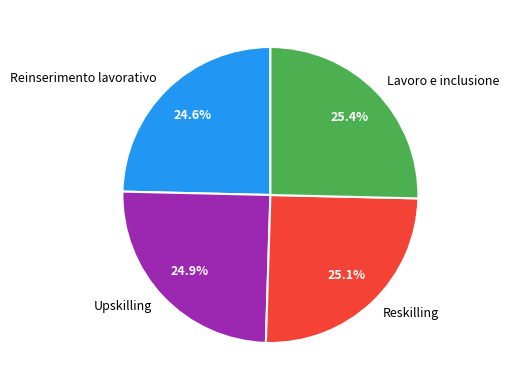

Is Reinserimento lavorativo the majority of the pie?

No